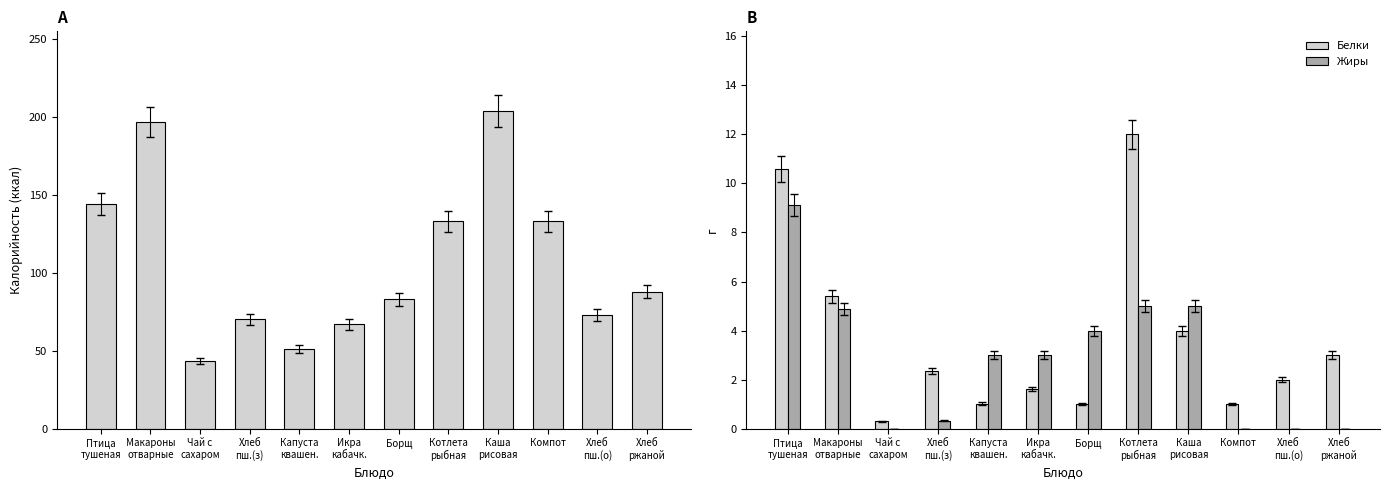

What is the value of the Жиры bar at the 8th from the left?

5.0